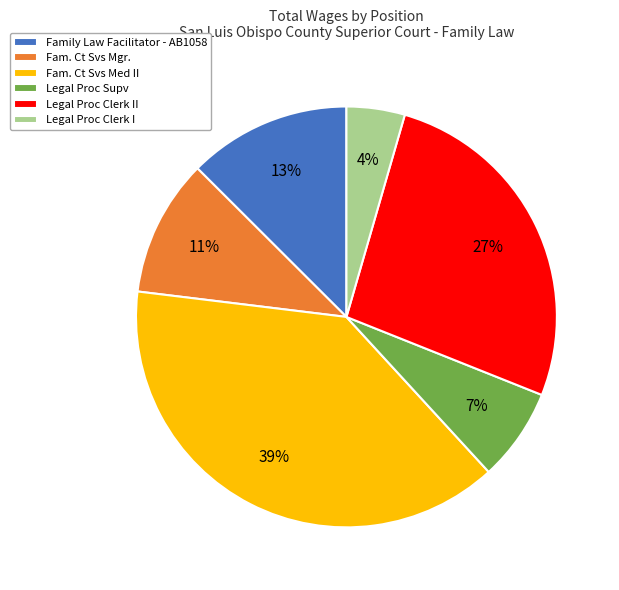

Is there any slice that represents more than half of the pie?

No